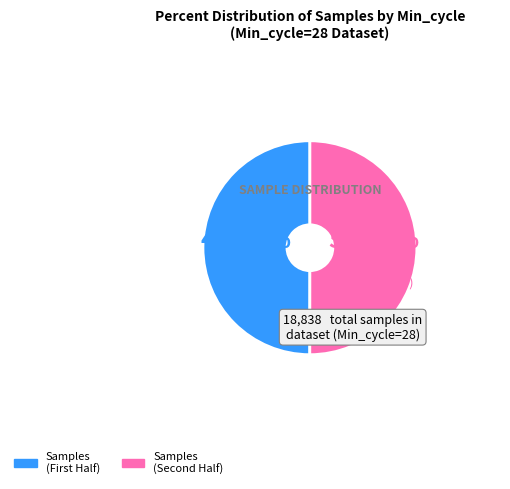

Is there any slice that represents more than half of the pie?

Yes